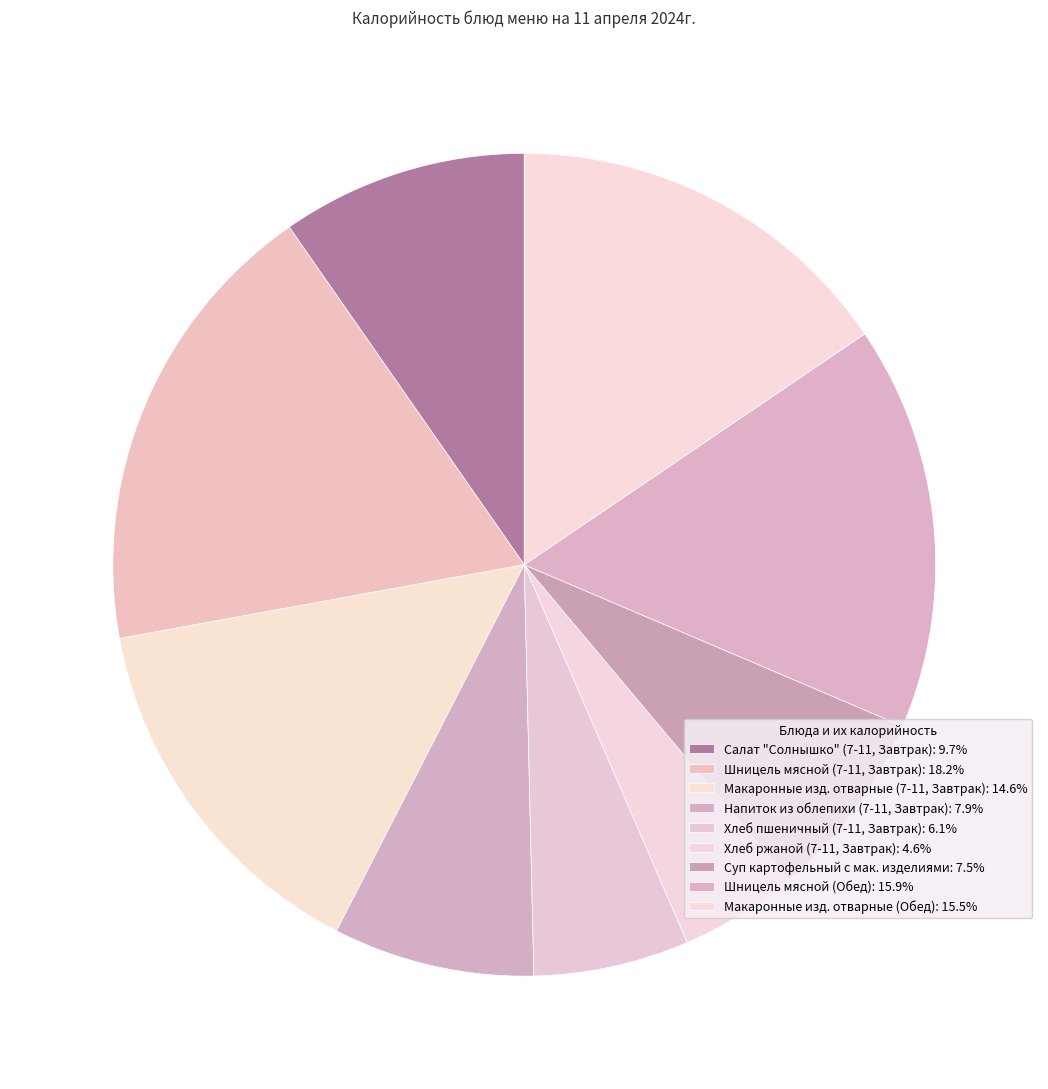

How many slices are in this pie chart?

9